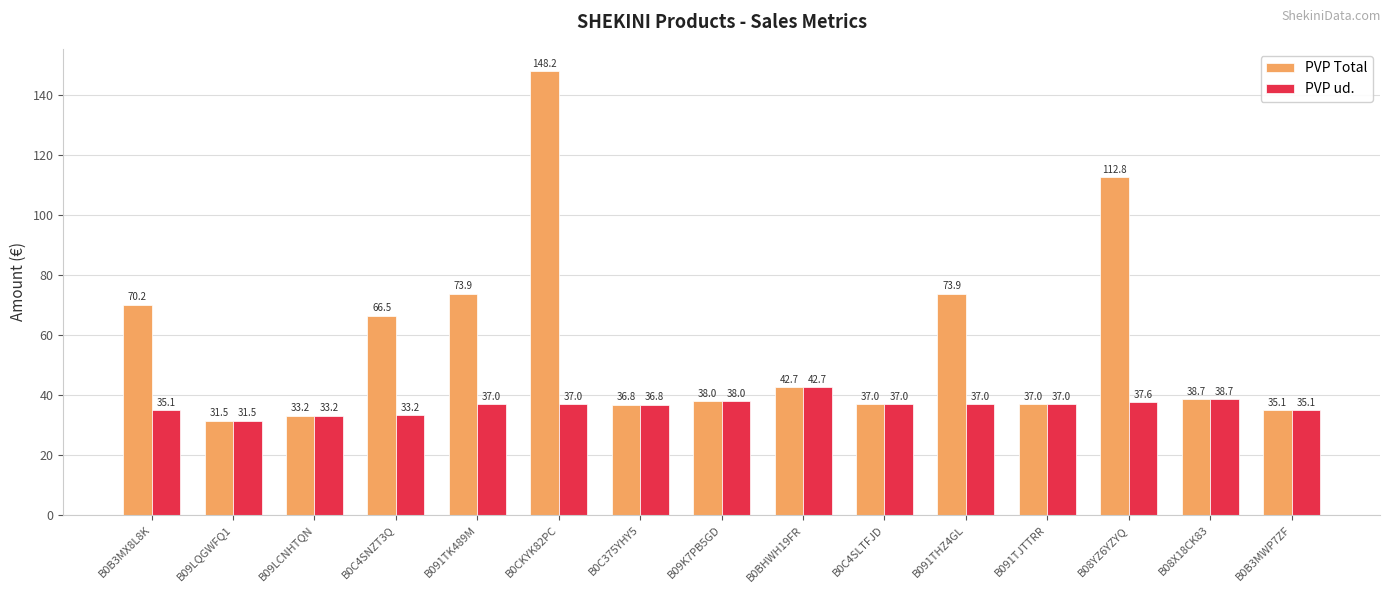

Between B091TK489M and B0BHWH19FR, which series saw the biggest shift?

PVP Total